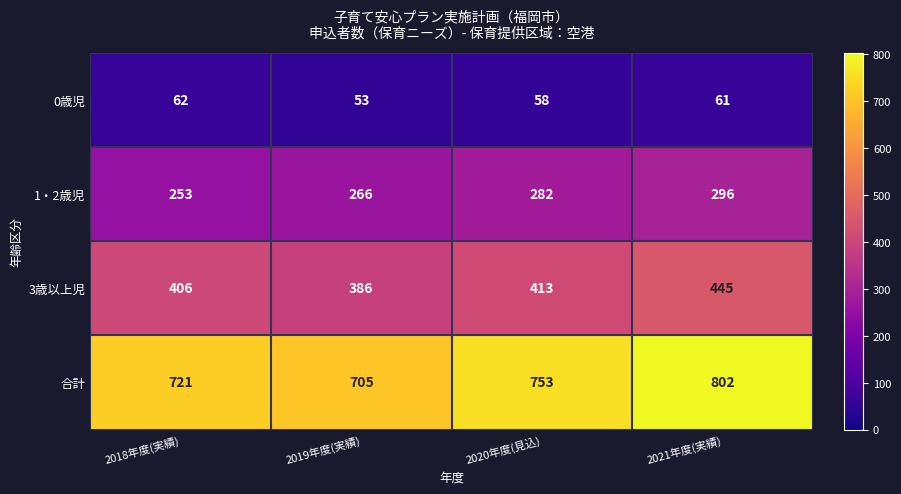

Rank the series by their maximum value, from highest to lowest.

合計, 3歳以上児, 1・2歳児, 0歳児